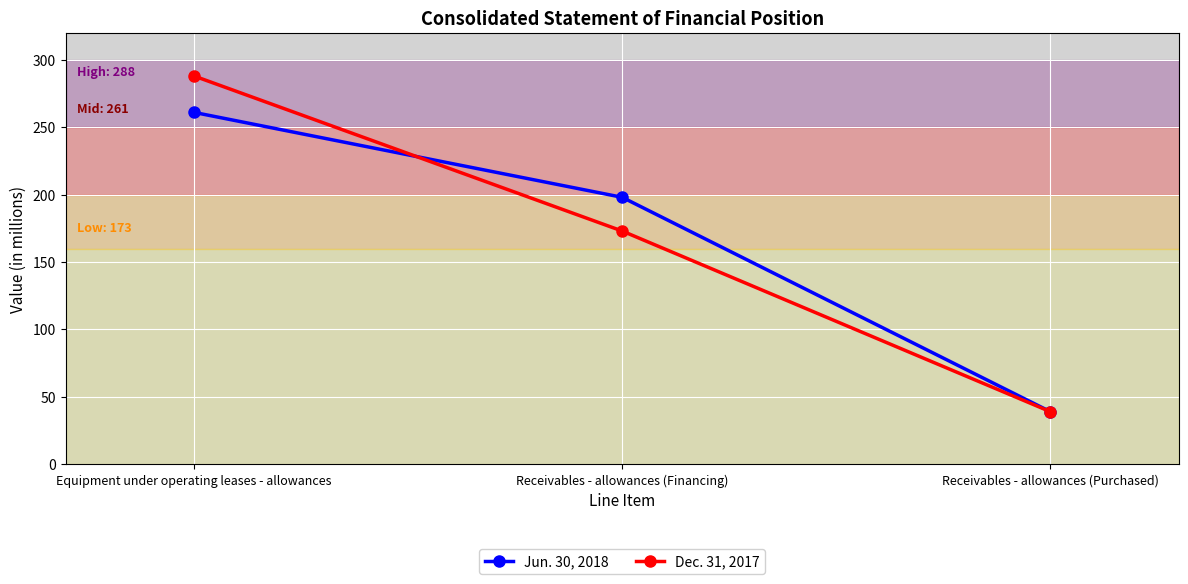

What is the label of the 2nd point from the left?

Receivables - allowances (Financing)